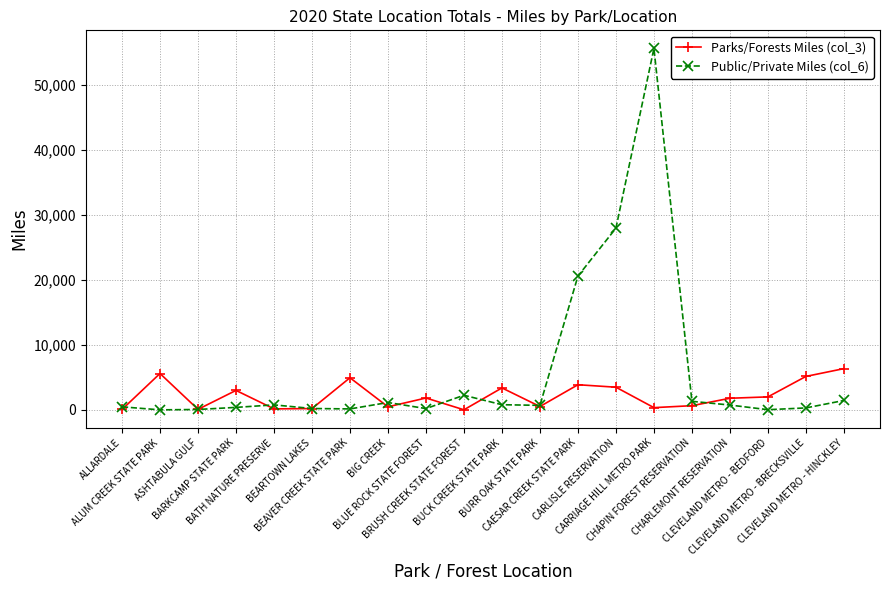

List the series in order of their peak value, highest first.

Public/Private Miles (col_6), Parks/Forests Miles (col_3)